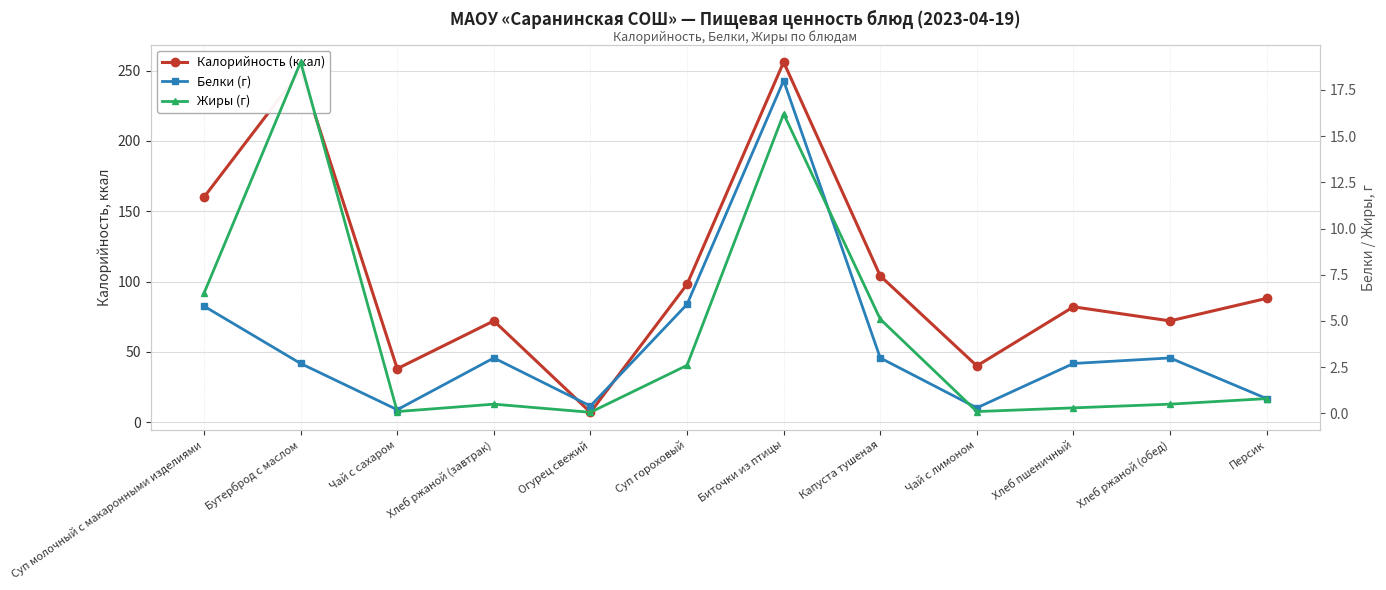

Which series has the largest total across all categories?

Калорийность (ккал)